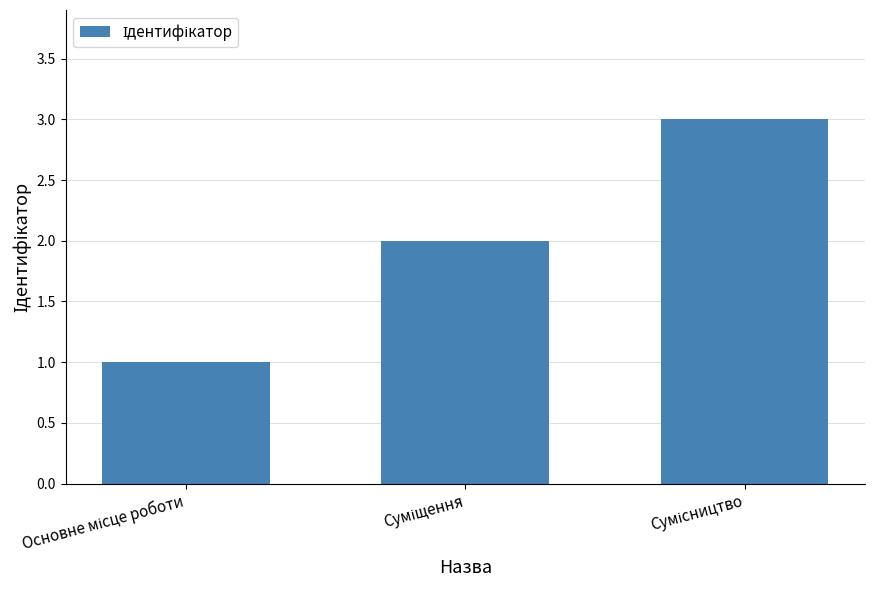

What is the greatest value displayed?

3